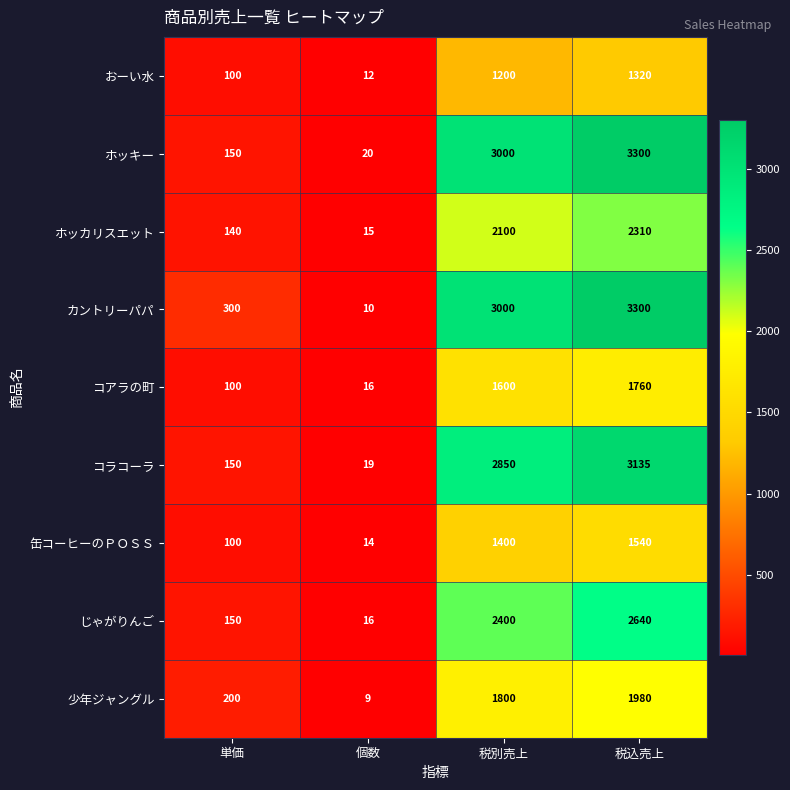

At which category is the sum across all series the highest?

税込売上